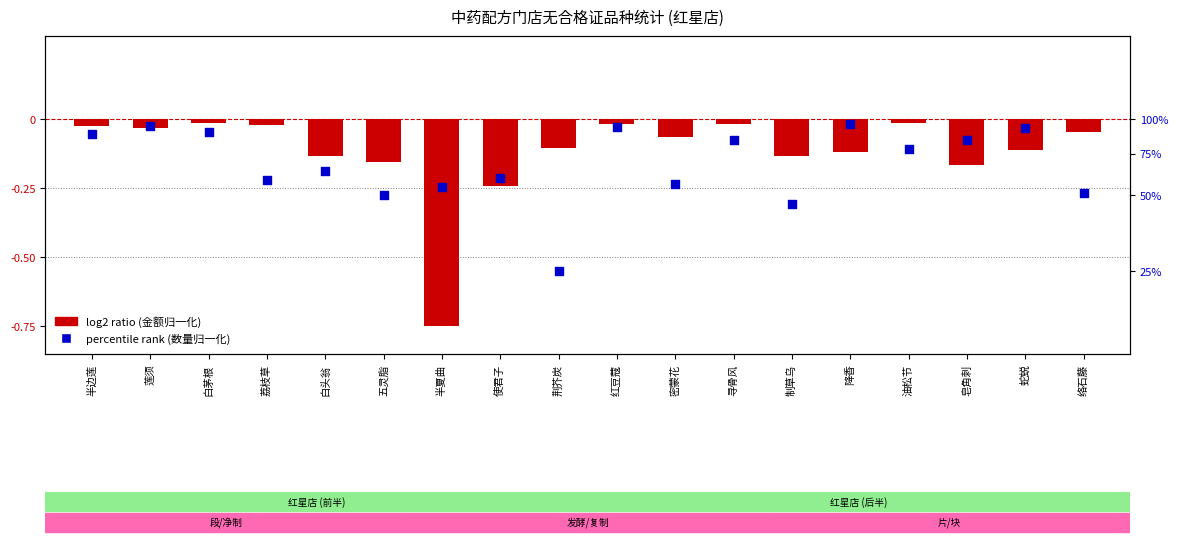

Is the value of percentile rank (数量归一化) at 白茅根 greater than the value of log2 ratio (金额归一化) at 密蒙花?

Yes